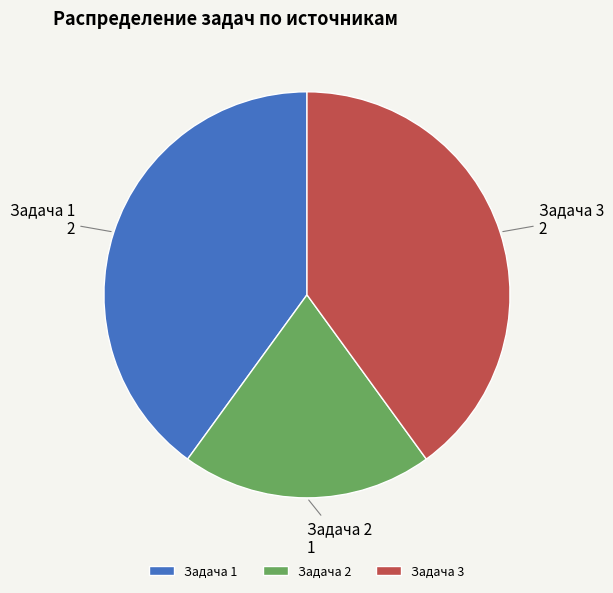

Between Задача 2 and Задача 3, which is larger?

Задача 3